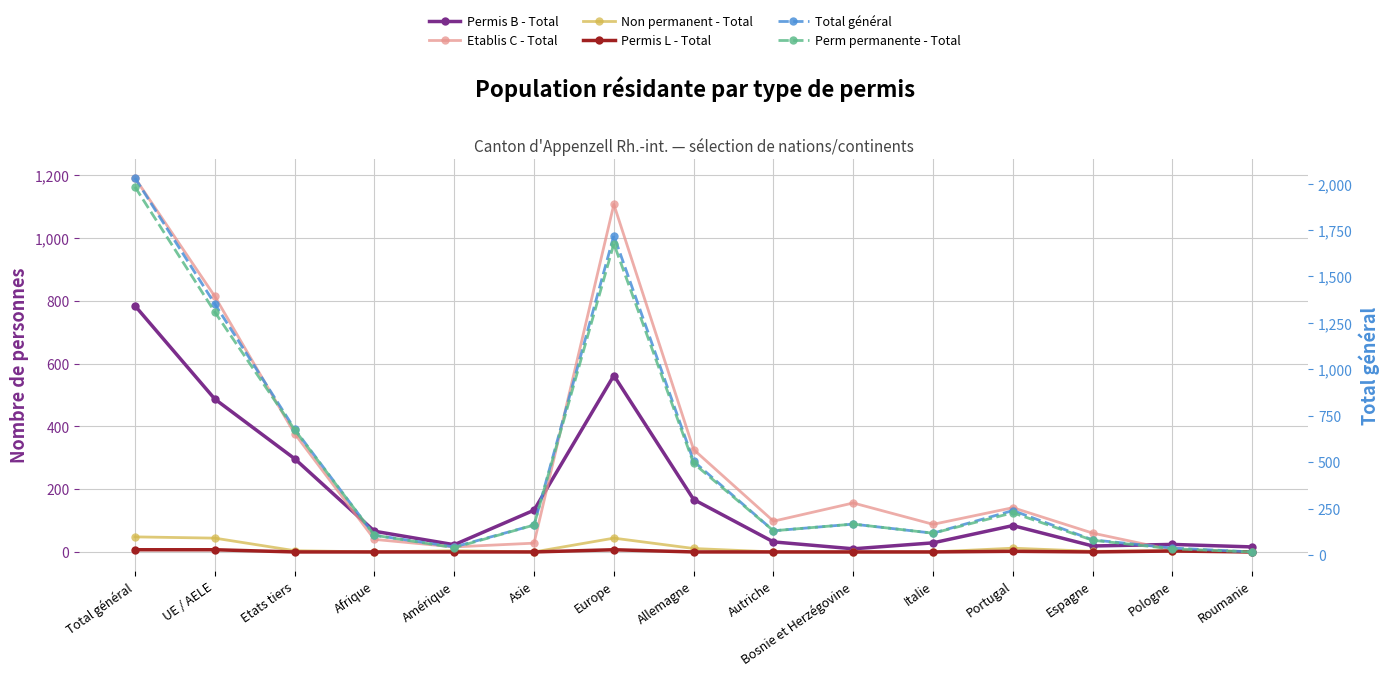

True or false: Perm permanente - Total has more than 0 interior local peaks.

True